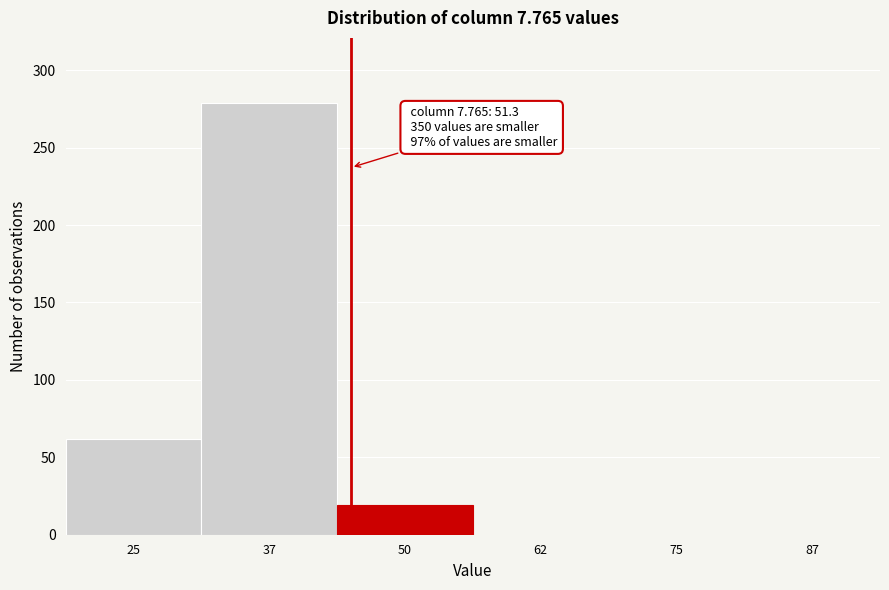

Reading right to left, extract all data points from this chart.

87=0	75=0	62=0	50=19	37=279	25=62